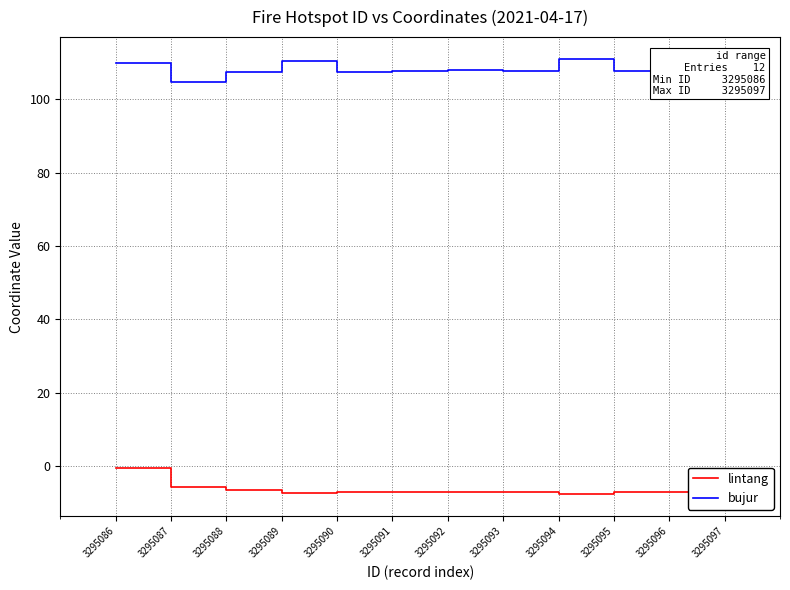

Rank the series at 3295094 from lowest to highest value.

lintang, bujur